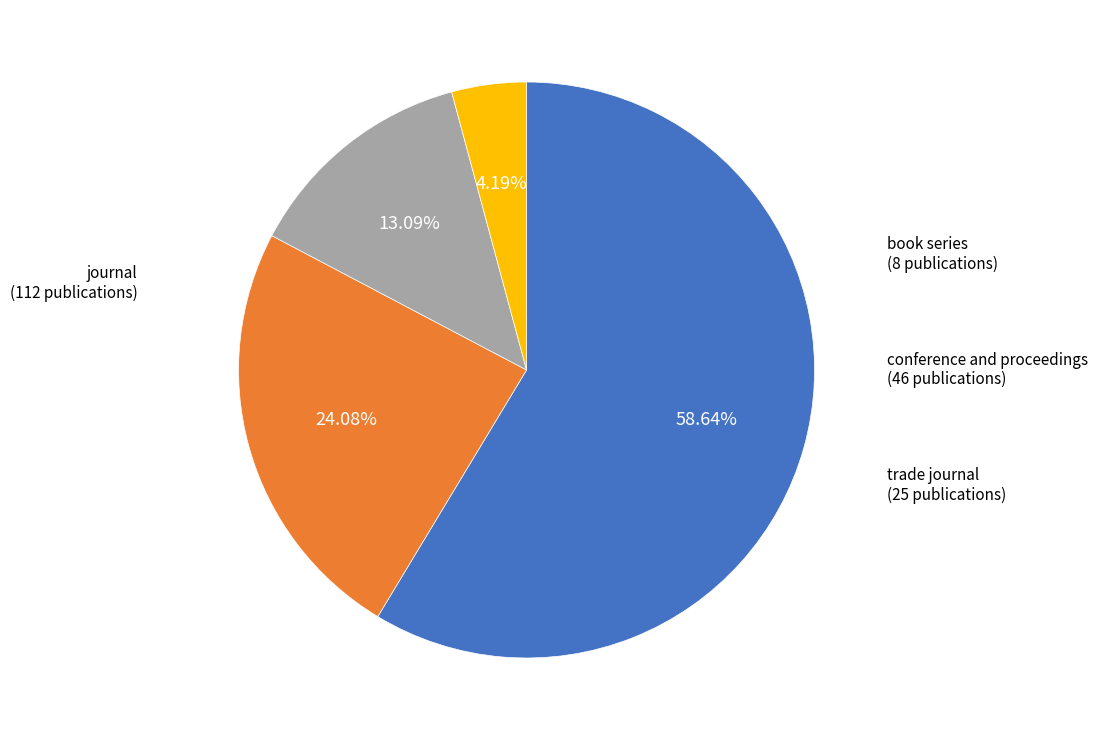

Is there a majority slice in this chart?

Yes